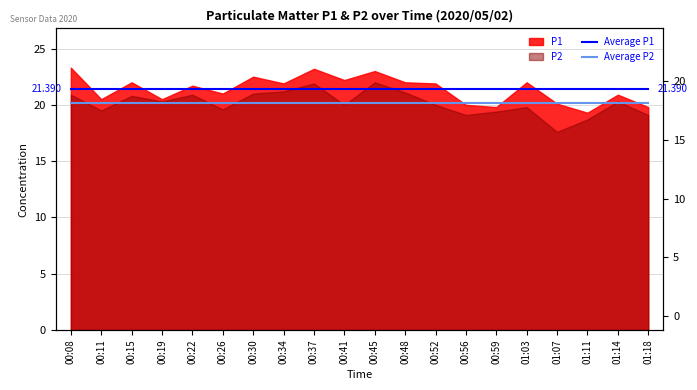

Is the value of Average P2 at 00:26 greater than the value of Average P1 at 01:07?

No